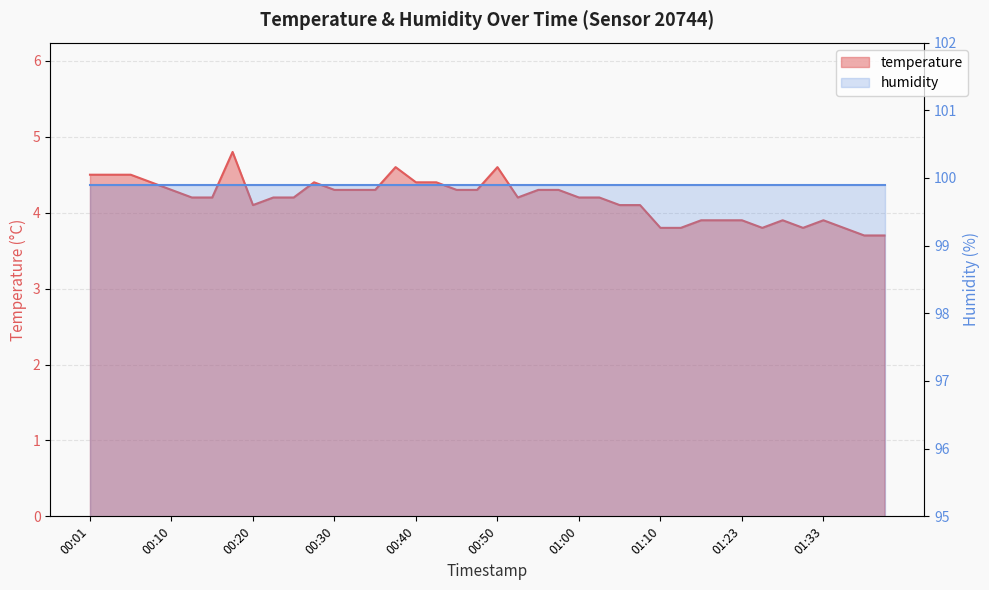

At which category does the chart reach its peak across all series?

00:18